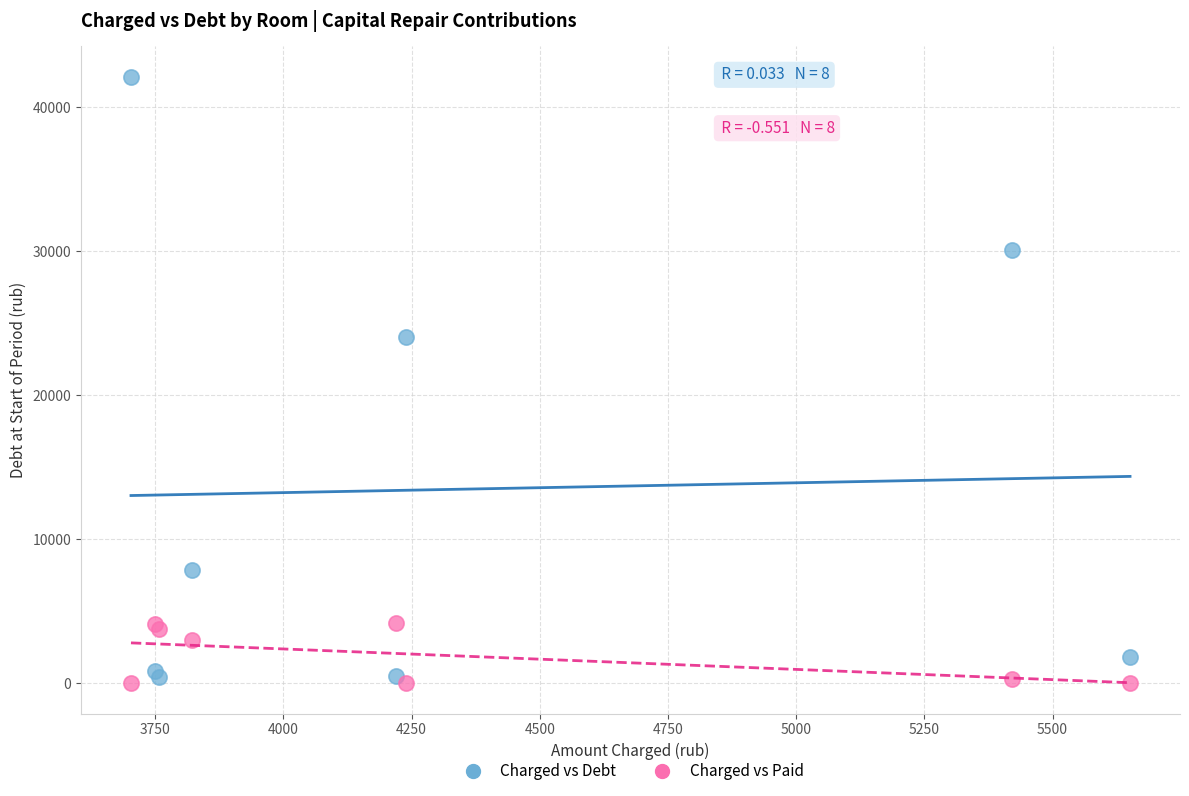

Across all series, what Y value is closest to 21054?

24013.1